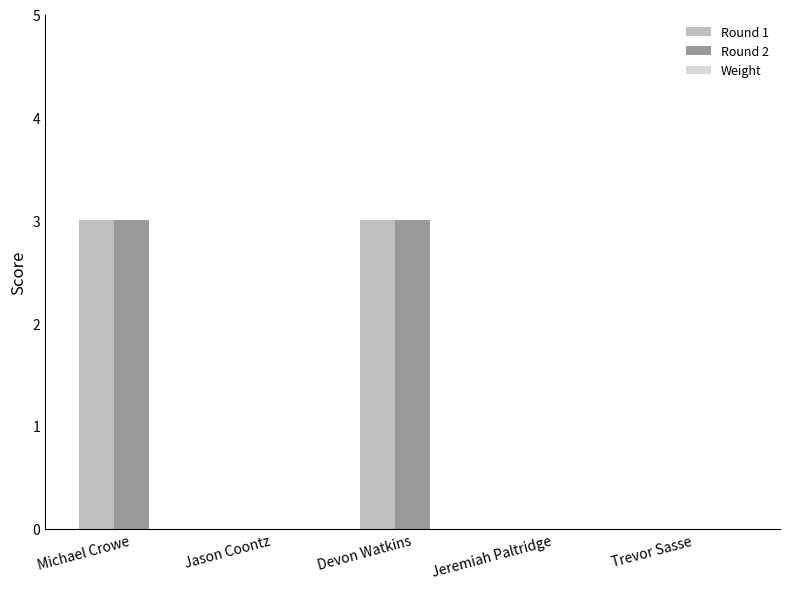

True or false: Round 2 has a value of 0 at Jason Coontz.

True